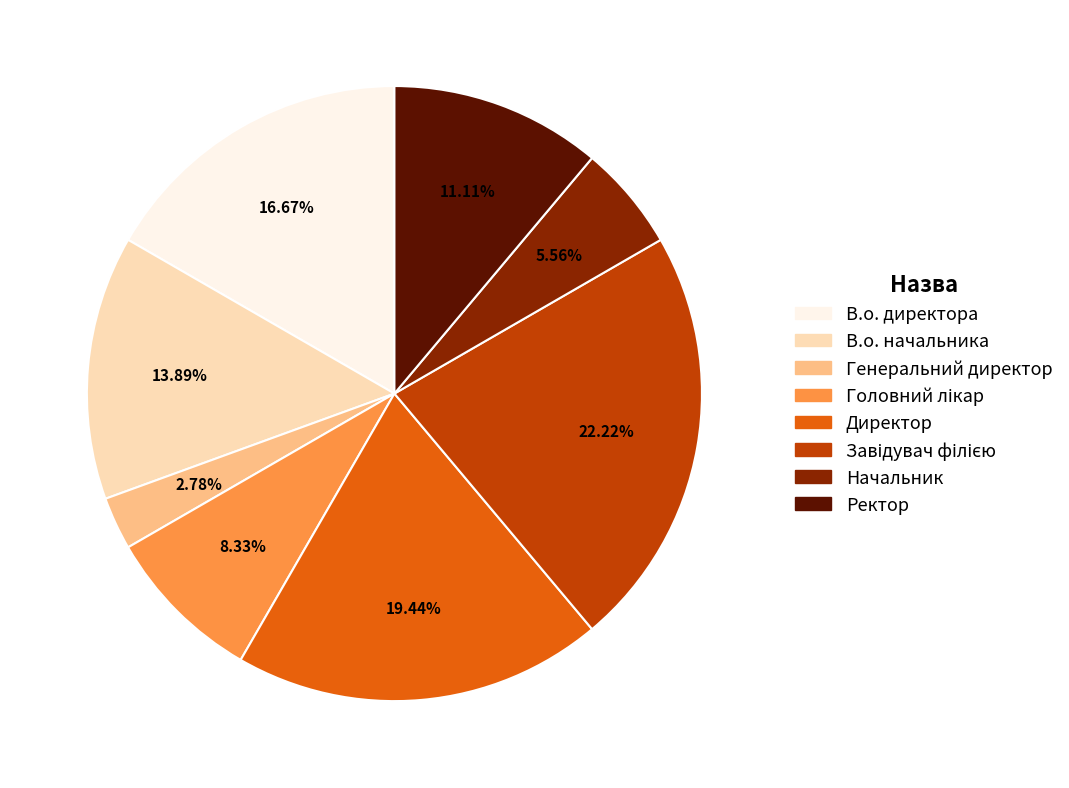

Which slice is the smallest?

Генеральний директор